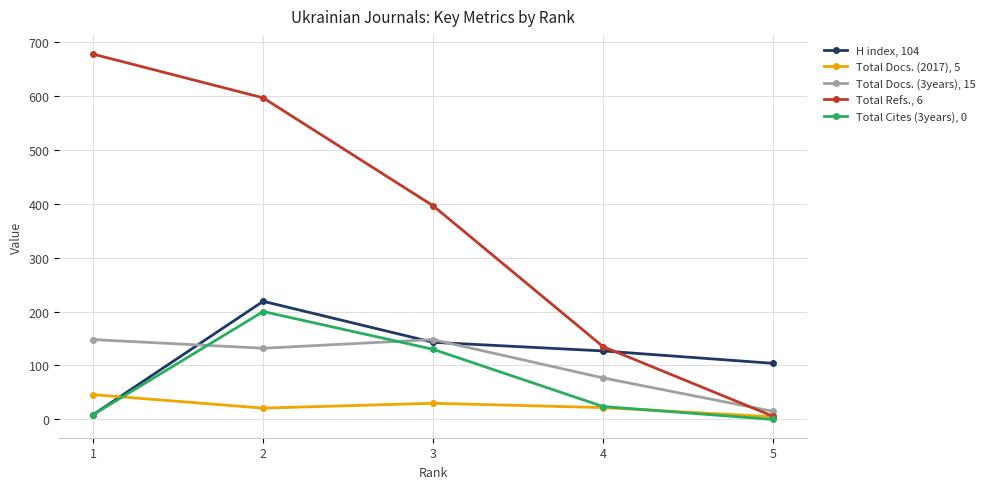

At 2, list the series in order from largest to smallest.

Total Refs., 6, H index, 104, Total Cites (3years), 0, Total Docs. (3years), 15, Total Docs. (2017), 5